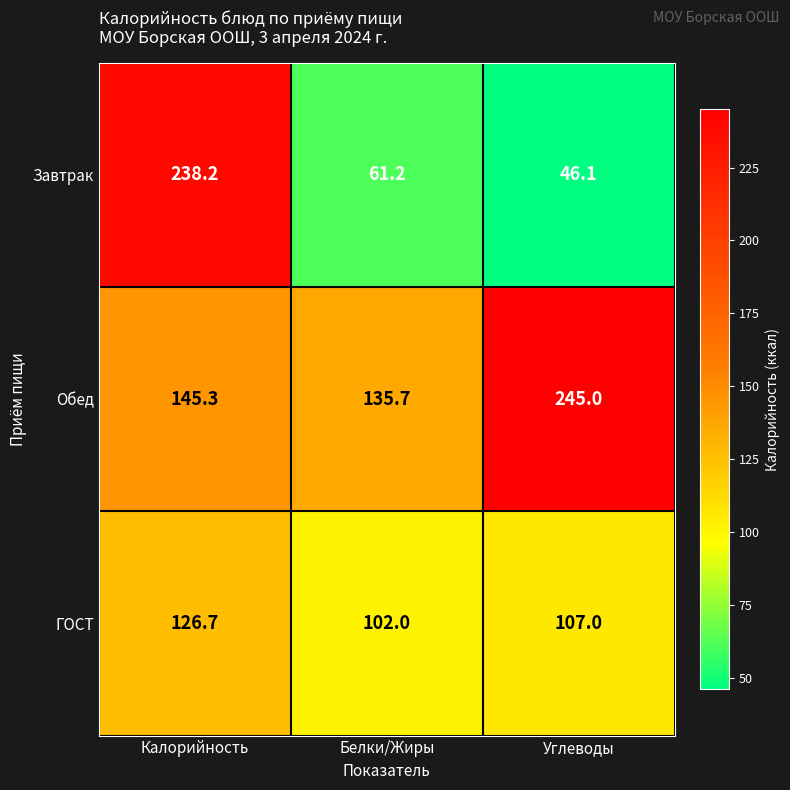

What is the total value across all series at Калорийность?

510.2